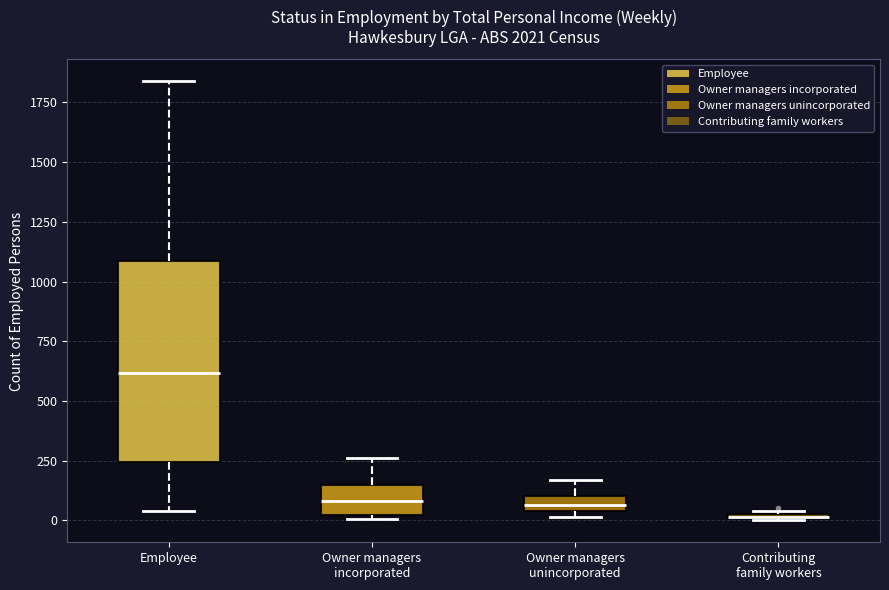

Comparing the boxes themselves (not the whiskers), which one is the tallest?

Employee